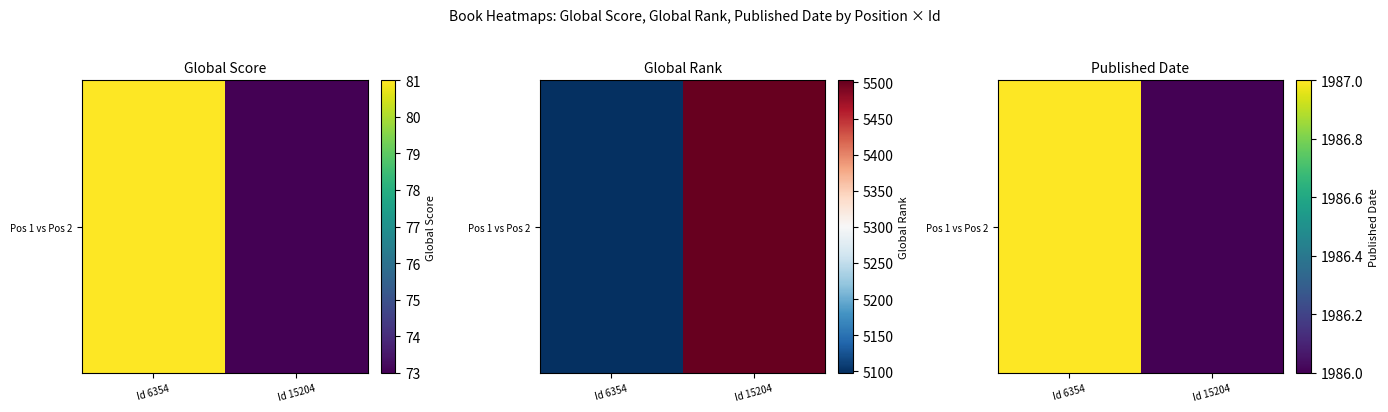

What is the change in value from Id 6354 to Id 15204?

-1